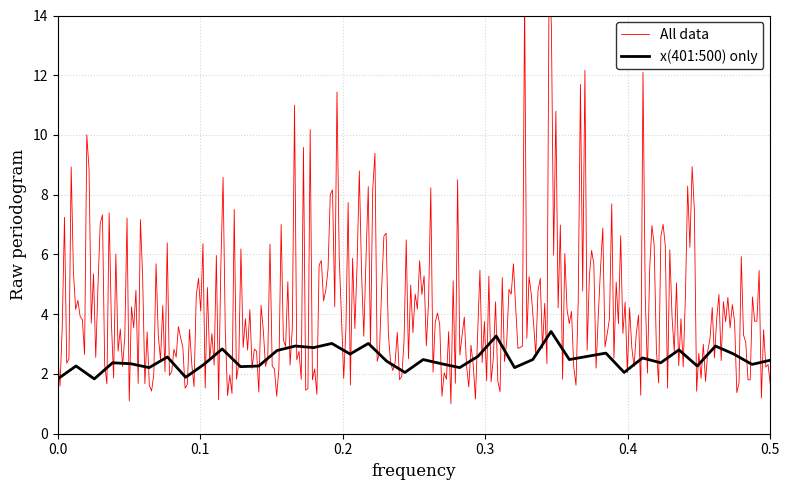

What is the lowest value of the x(401:500) only series?

1.8